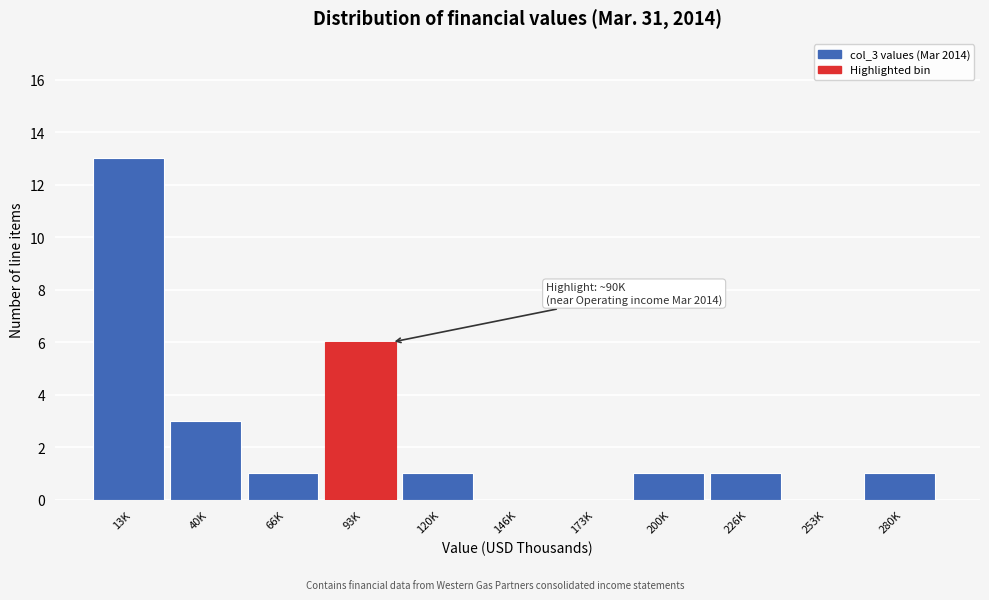

Reading right to left, what are all the values shown in this chart?

280K=1	253K=0	226K=1	200K=1	173K=0	146K=0	120K=1	93K=6	66K=1	40K=3	13K=13